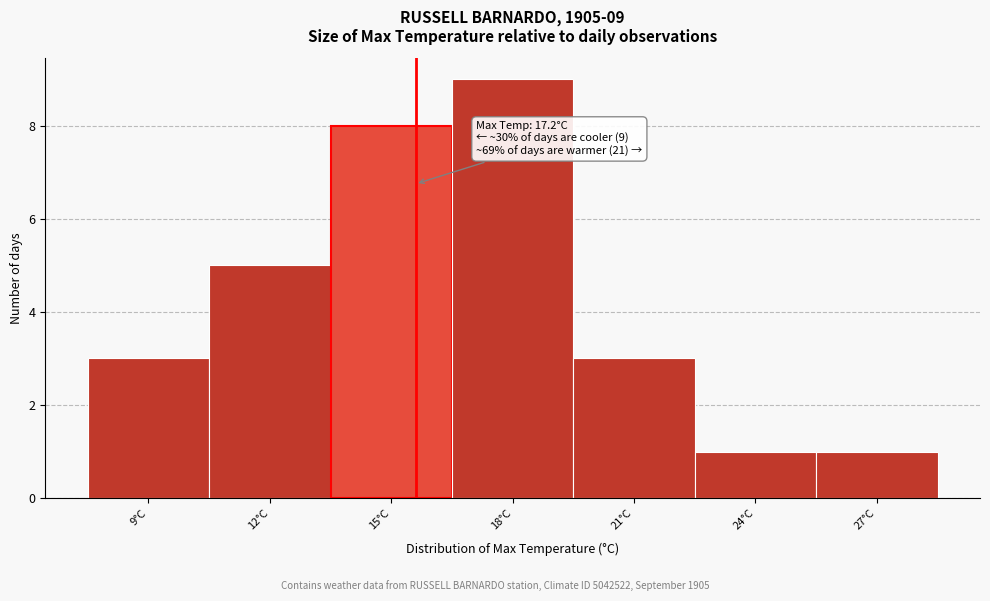

Reading left to right, transcribe all the data shown in this chart.

9°C=3	12°C=5	15°C=8	18°C=9	21°C=3	24°C=1	27°C=1